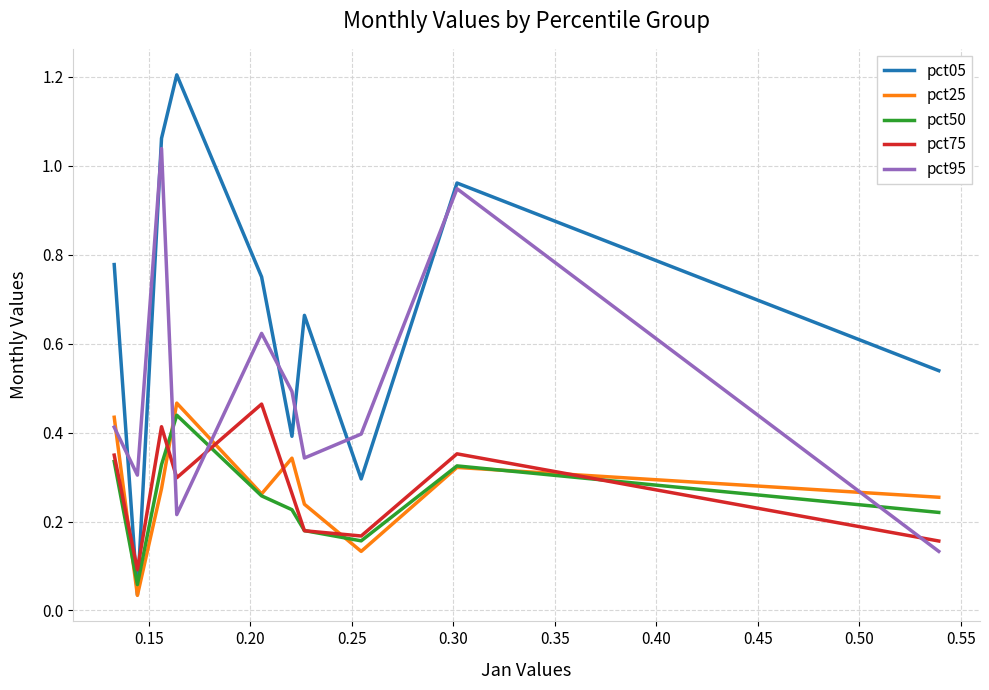

Between 0.25 and 0.15, which is larger?

0.15